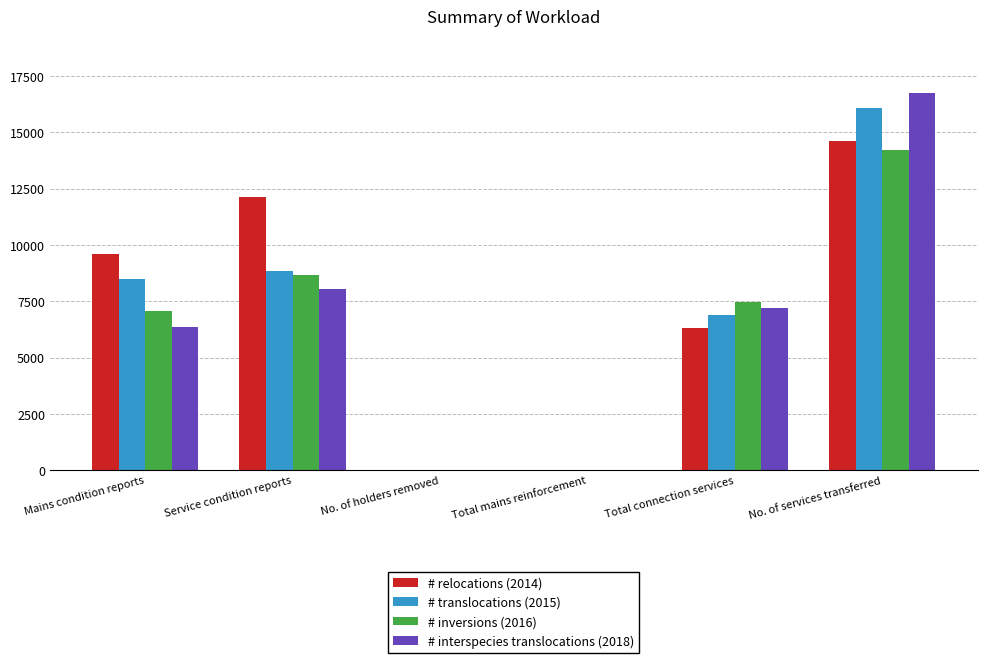

Between Mains condition reports and No. of services transferred, which series saw the biggest shift?

# interspecies translocations (2018)